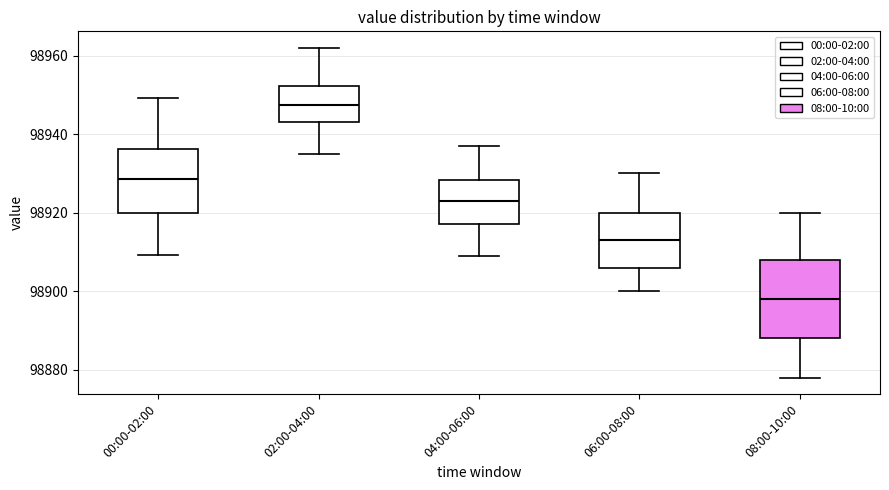

Where does the lower whisker of the box for 08:00-10:00 end on the y-axis? The values are not printed on the chart, so give them approximately, as read against the axis.

98878